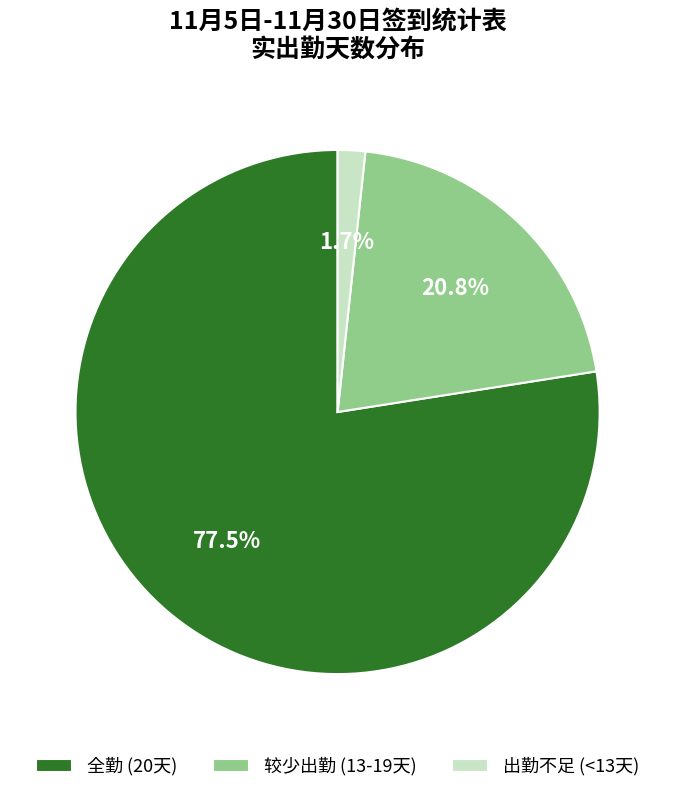

To the nearest percent, what is the average slice percentage?

33%